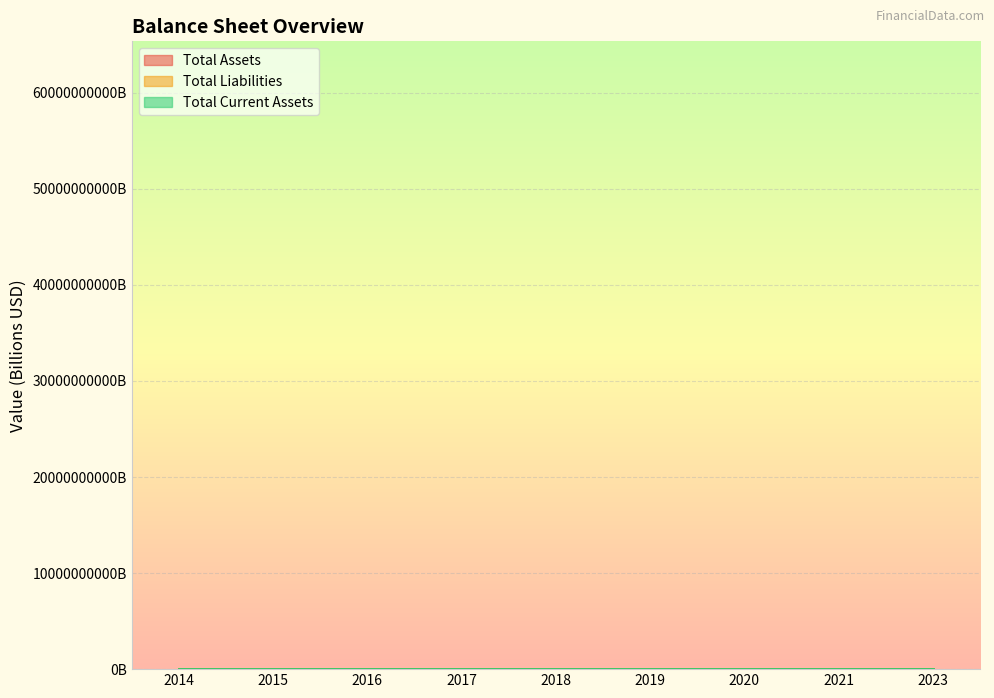

At 2014, list the series in order from largest to smallest.

Total Assets, Total Current Assets, Total Liabilities